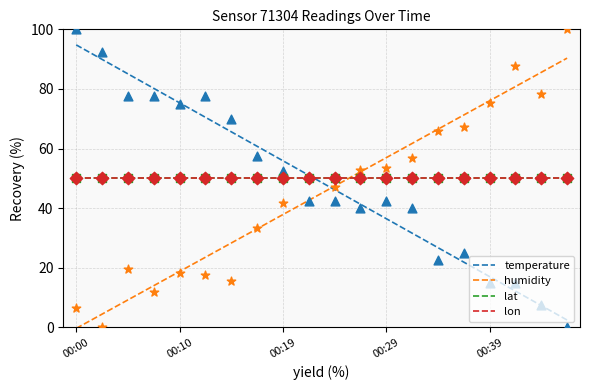

Which series has the widest spread of Y values?

temperature